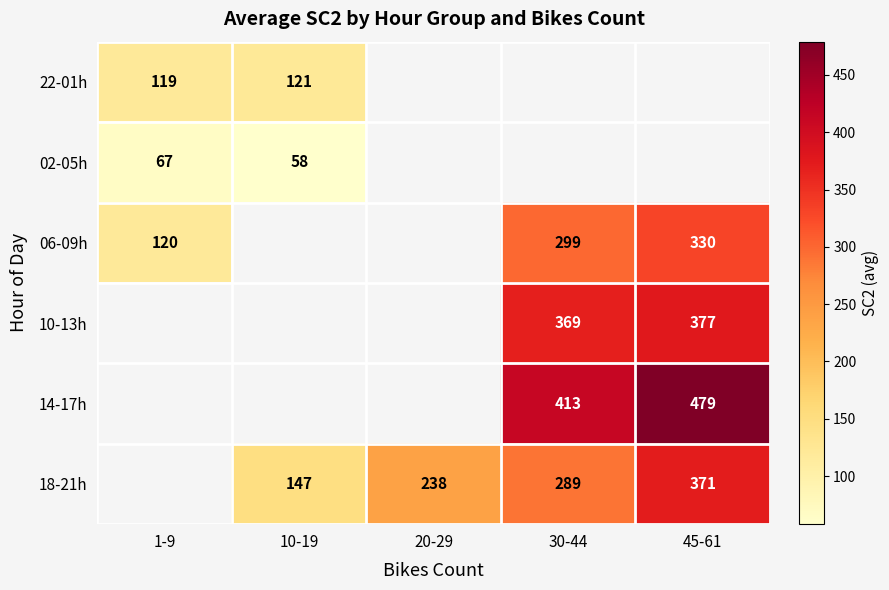

The 18-21h series shows 234 at 10-19. True or false?

False